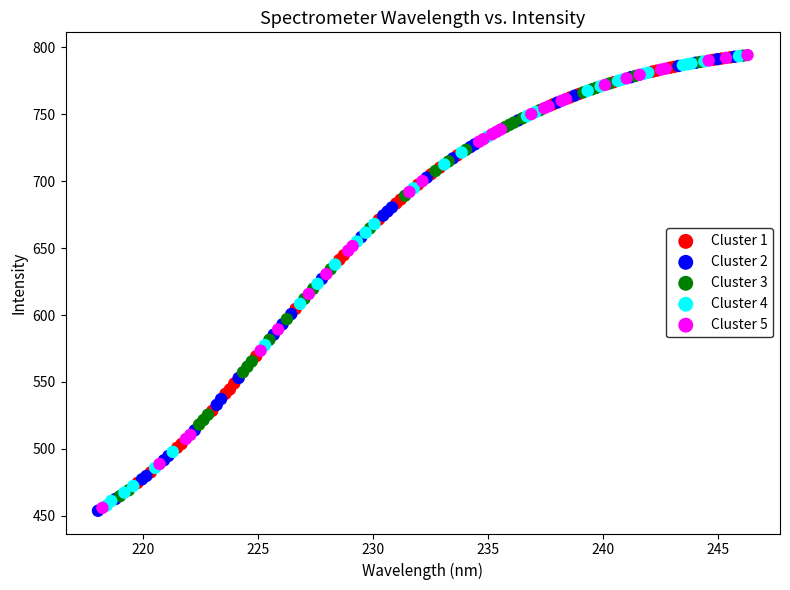

What are all the series names shown in the legend?

Cluster 1, Cluster 2, Cluster 3, Cluster 4, Cluster 5